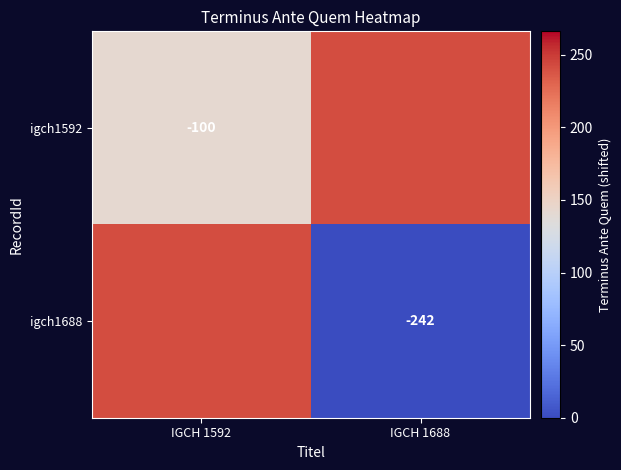

What is the total value across all series at IGCH 1688?

242